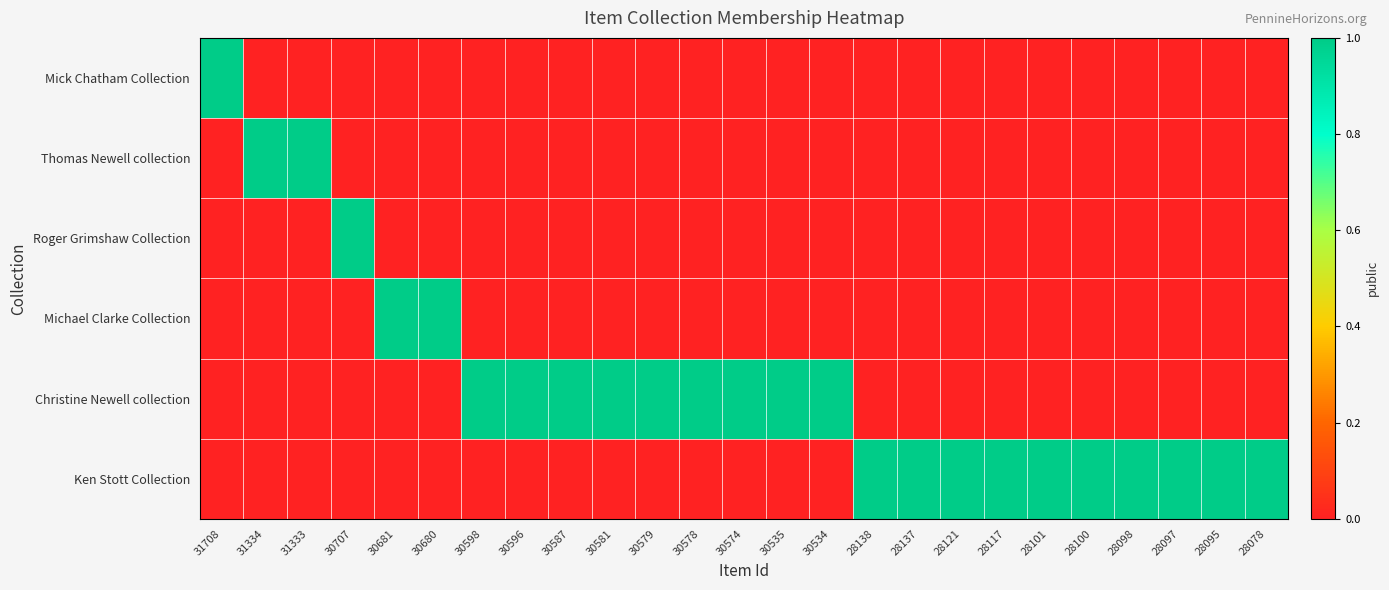

Reading left to right, what are all the values shown in this chart?

Mick Chatham Collection: 31708=1	31334=0	31333=0	30707=0	30681=0	30680=0	30598=0	30596=0	30587=0	30581=0	30579=0	30578=0	30574=0	30535=0	30534=0	28138=0	28137=0	28121=0	28117=0	28101=0	28100=0	28098=0	28097=0	28095=0	28078=0
Thomas Newell collection: 31708=0	31334=1	31333=1	30707=0	30681=0	30680=0	30598=0	30596=0	30587=0	30581=0	30579=0	30578=0	30574=0	30535=0	30534=0	28138=0	28137=0	28121=0	28117=0	28101=0	28100=0	28098=0	28097=0	28095=0	28078=0
Roger Grimshaw Collection: 31708=0	31334=0	31333=0	30707=1	30681=0	30680=0	30598=0	30596=0	30587=0	30581=0	30579=0	30578=0	30574=0	30535=0	30534=0	28138=0	28137=0	28121=0	28117=0	28101=0	28100=0	28098=0	28097=0	28095=0	28078=0
Michael Clarke Collection: 31708=0	31334=0	31333=0	30707=0	30681=1	30680=1	30598=0	30596=0	30587=0	30581=0	30579=0	30578=0	30574=0	30535=0	30534=0	28138=0	28137=0	28121=0	28117=0	28101=0	28100=0	28098=0	28097=0	28095=0	28078=0
Christine Newell collection: 31708=0	31334=0	31333=0	30707=0	30681=0	30680=0	30598=1	30596=1	30587=1	30581=1	30579=1	30578=1	30574=1	30535=1	30534=1	28138=0	28137=0	28121=0	28117=0	28101=0	28100=0	28098=0	28097=0	28095=0	28078=0
Ken Stott Collection: 31708=0	31334=0	31333=0	30707=0	30681=0	30680=0	30598=0	30596=0	30587=0	30581=0	30579=0	30578=0	30574=0	30535=0	30534=0	28138=1	28137=1	28121=1	28117=1	28101=1	28100=1	28098=1	28097=1	28095=1	28078=1